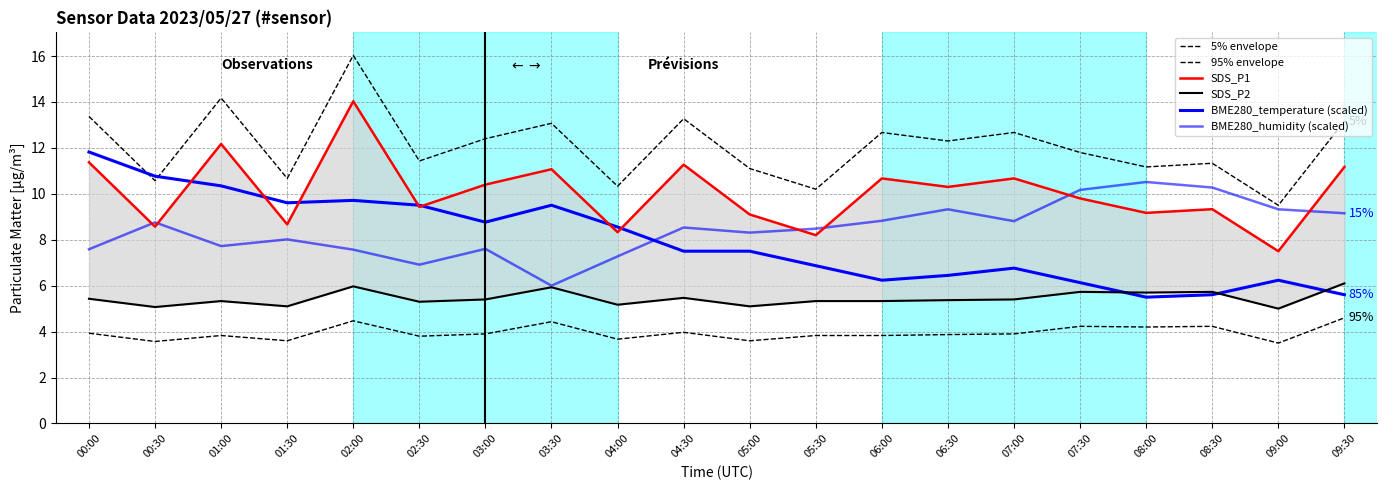

What position from the left is 02:00?

5